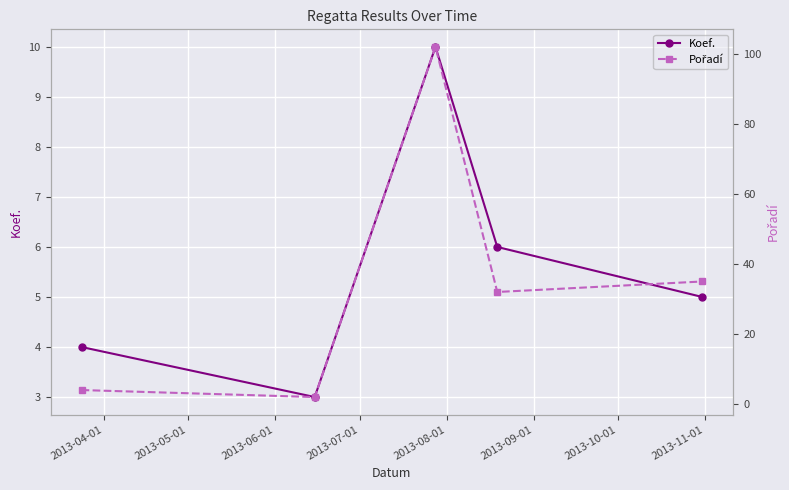

True or false: Koef. has more than 2 points higher than both neighbors.

False